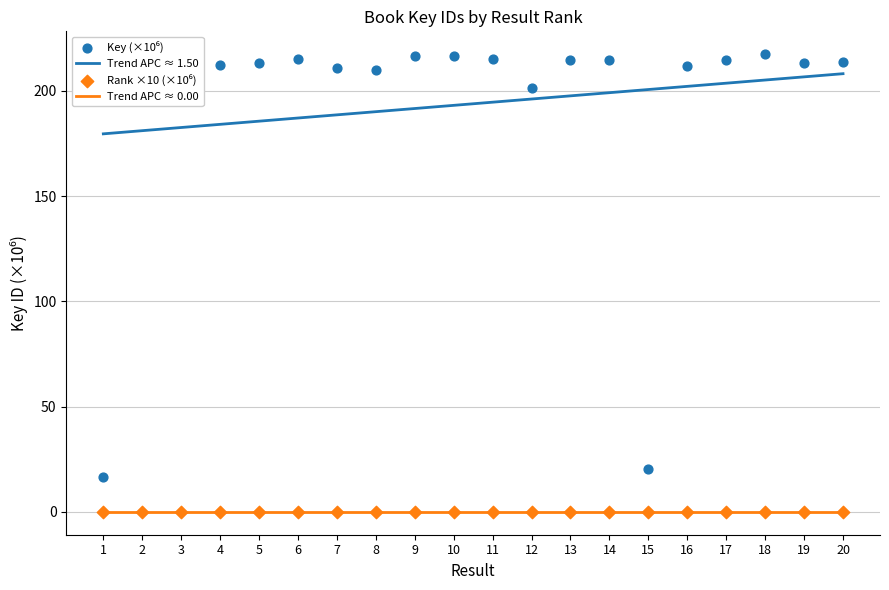

What is the change in value from 6 to 12?

-14.0